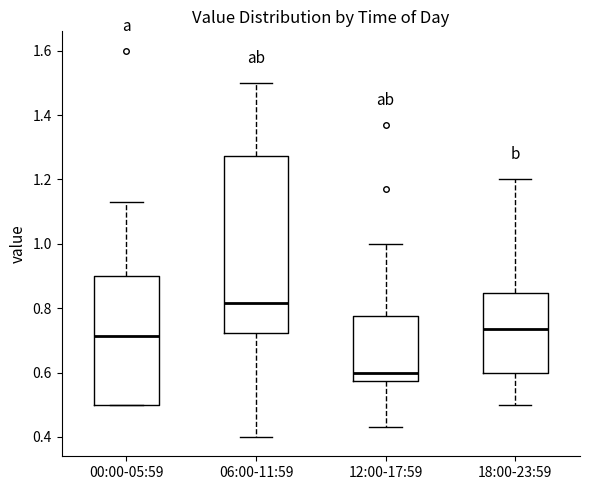

Where is the lower edge of the box for 06:00-11:59 on the y-axis? The values are not printed on the chart, so give them approximately, as read against the axis.

0.72